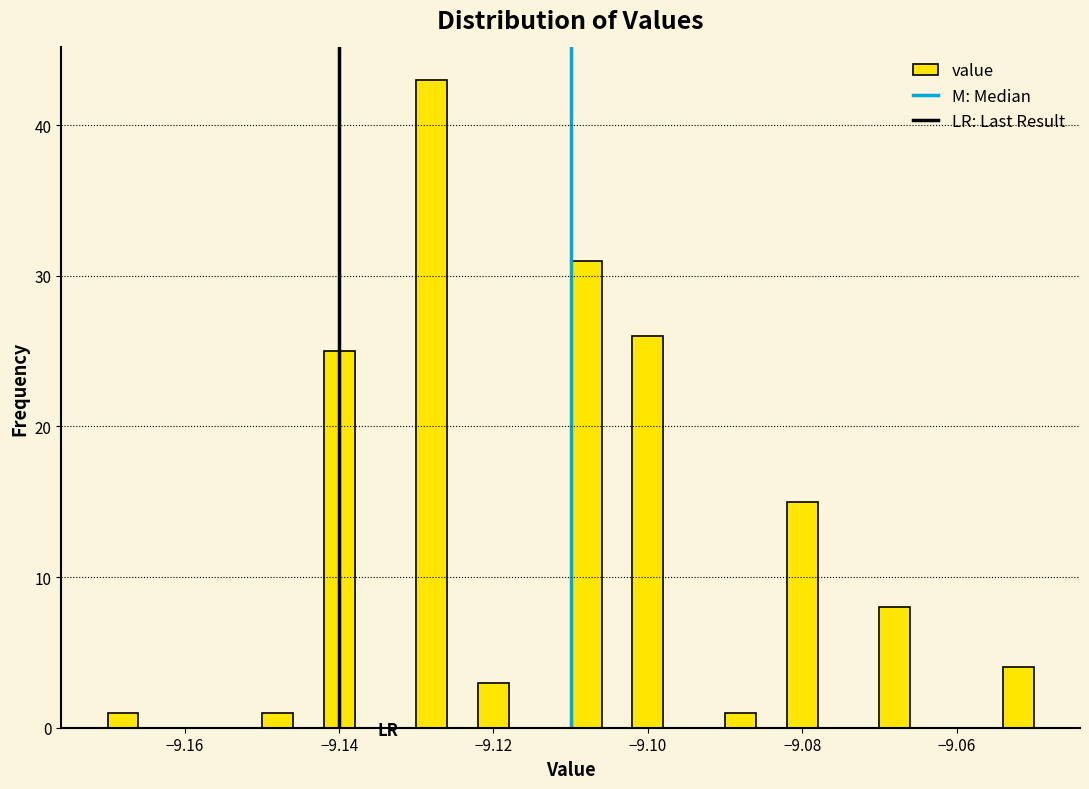

Read against the x-axis, roughly where is the centre of the tallest bar?

-9.128